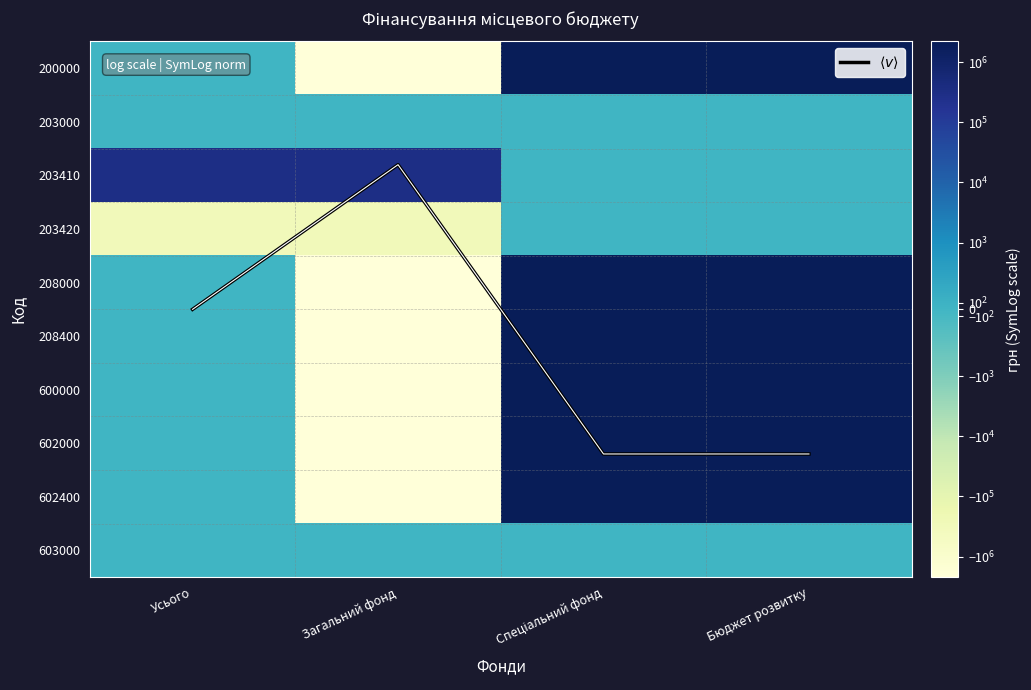

Which has a higher value, Загальний фонд or Спеціальний фонд?

Спеціальний фонд